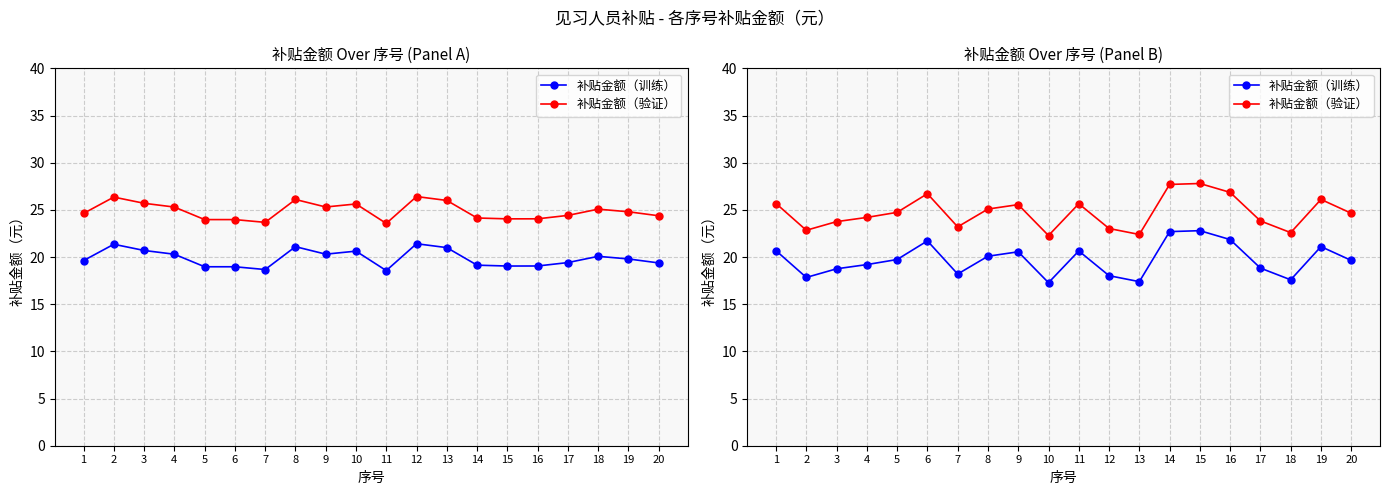

List the labels in order of 补贴金额（验证） value, smallest first.

10, 13, 18, 2, 12, 7, 3, 17, 4, 20, 5, 8, 9, 11, 1, 19, 6, 16, 14, 15